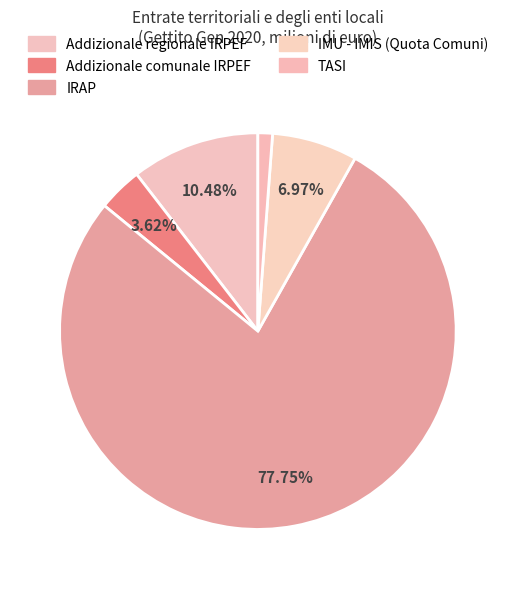

Count the number of slices in the pie.

5